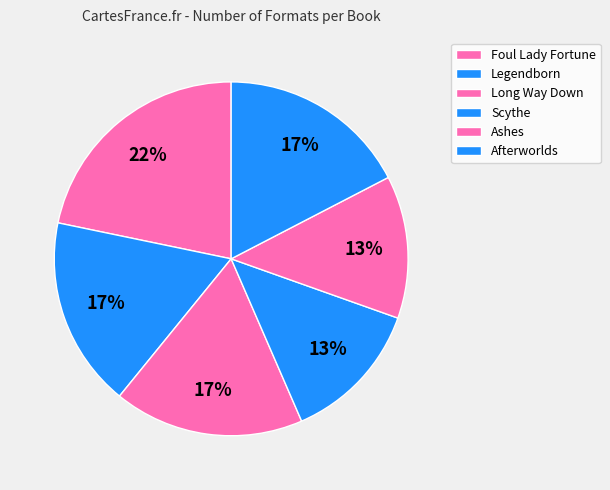

Which has a higher value, Ashes or Long Way Down?

Long Way Down